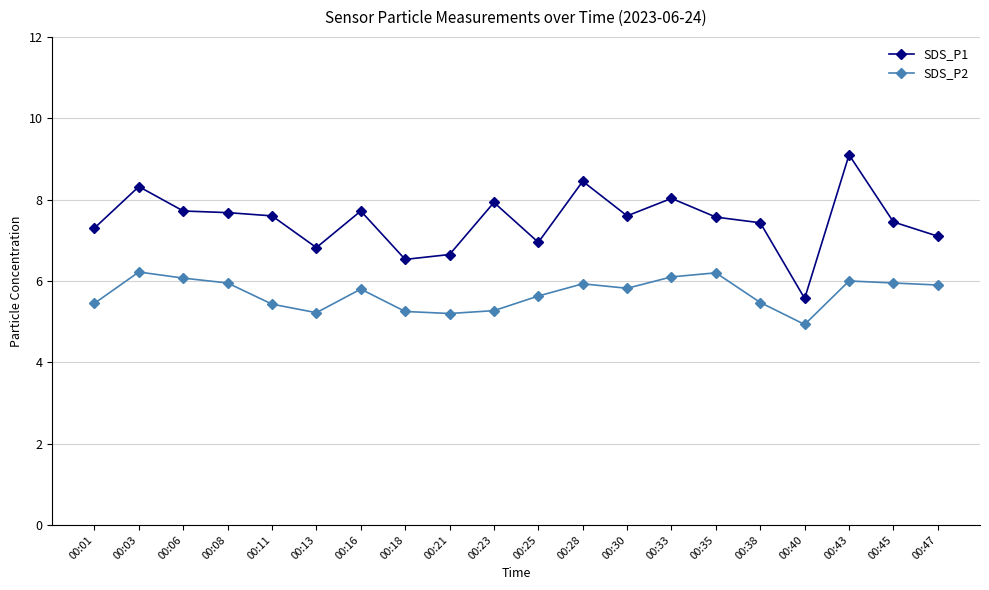

What are all the series names shown in the legend?

SDS_P1, SDS_P2